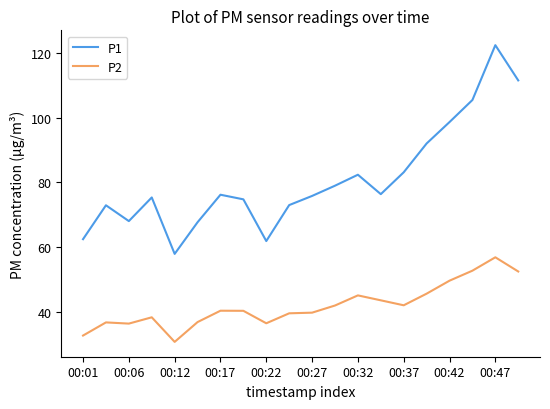

What is the greatest value displayed?

122.3